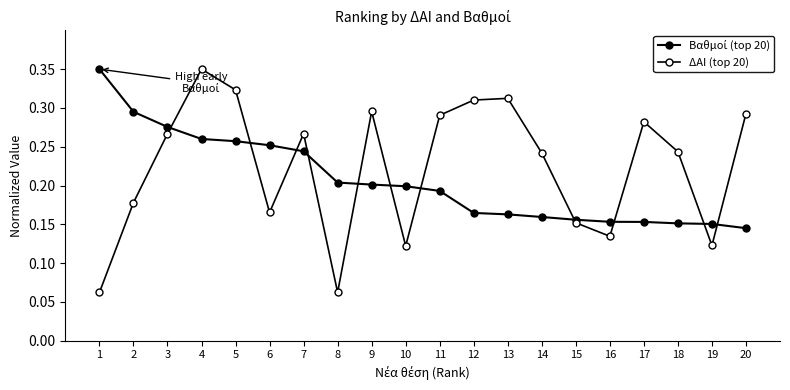

How many data points does each series have?

20